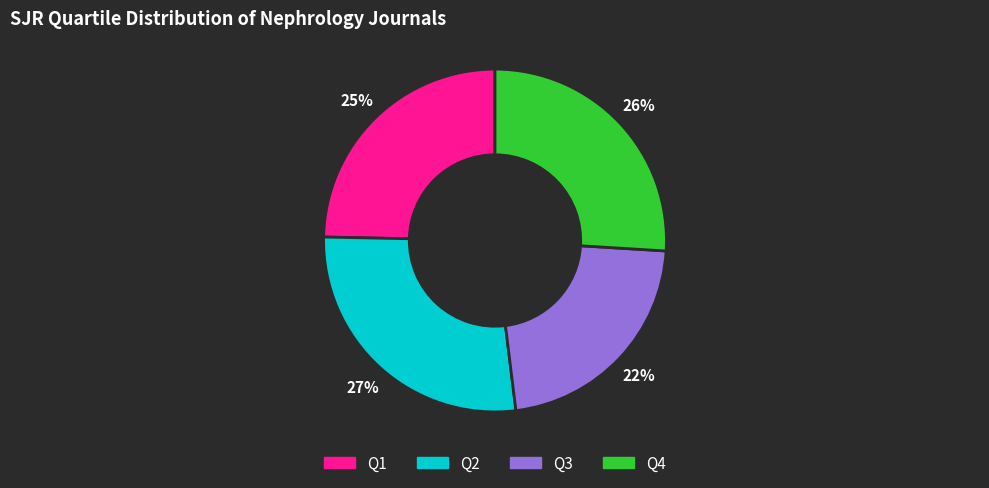

Does Q3 represent more than half of the total?

No